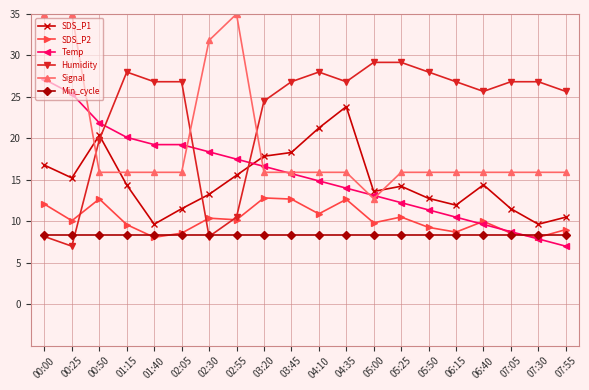

What is the sum of all SDS_P2 values?

204.6